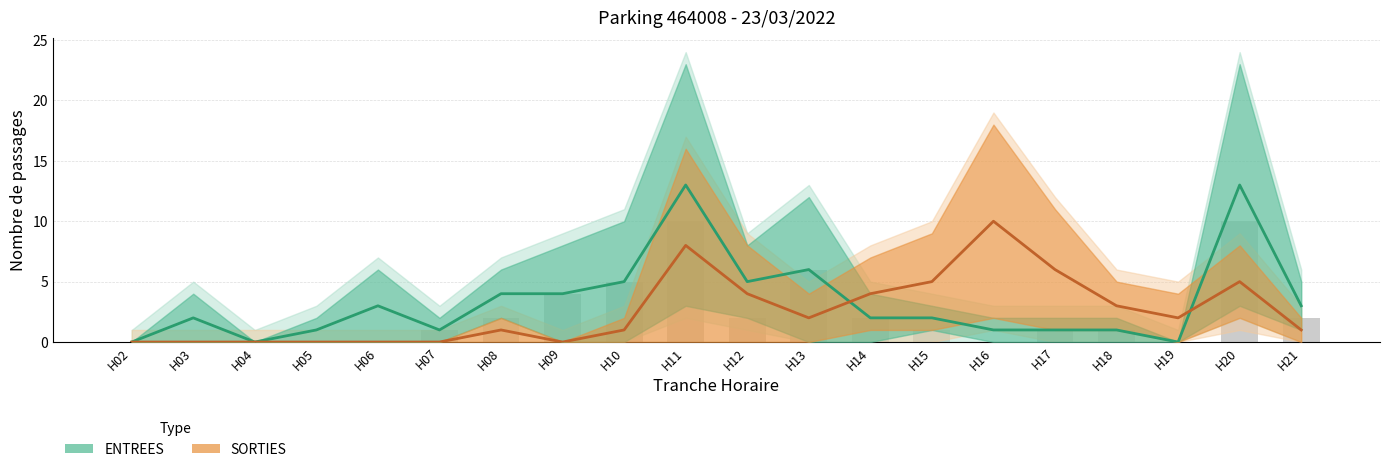

What is the greatest value displayed?

13